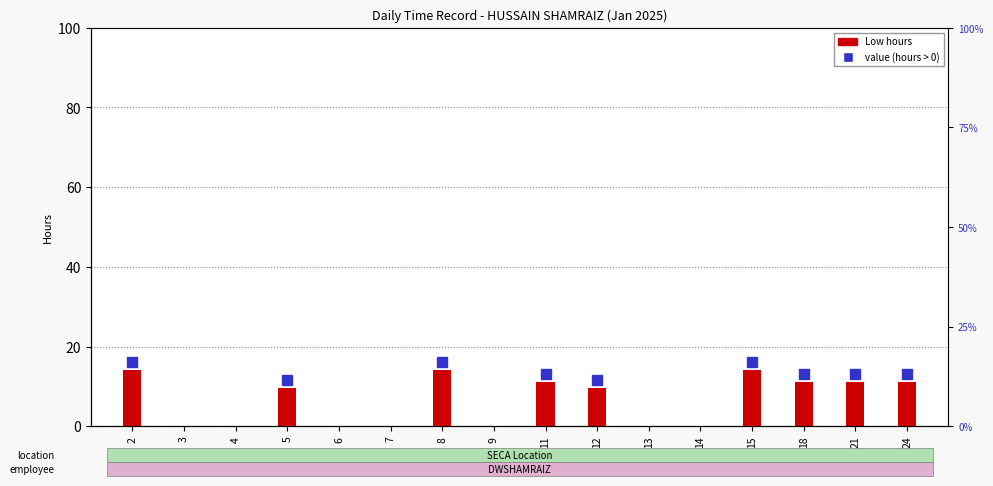

How many values are above zero?

9